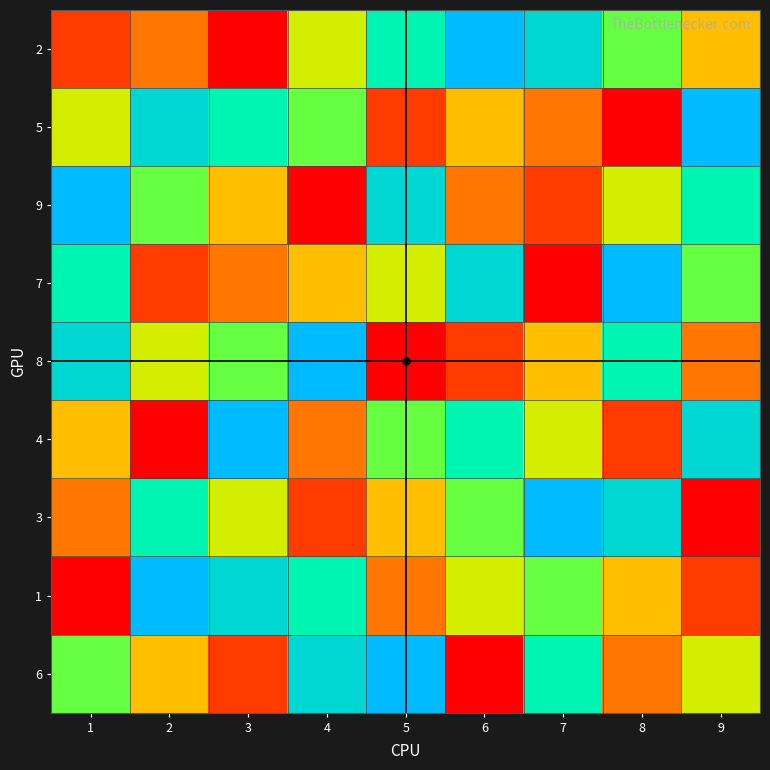

Reading left to right, transcribe all the data shown in this chart.

2: 1=2	2=3	3=1	4=5	5=7	6=9	7=8	8=6	9=4
5: 1=5	2=8	3=7	4=6	5=2	6=4	7=3	8=1	9=9
9: 1=9	2=6	3=4	4=1	5=8	6=3	7=2	8=5	9=7
7: 1=7	2=2	3=3	4=4	5=5	6=8	7=1	8=9	9=6
8: 1=8	2=5	3=6	4=9	5=1	6=2	7=4	8=7	9=3
4: 1=4	2=1	3=9	4=3	5=6	6=7	7=5	8=2	9=8
3: 1=3	2=7	3=5	4=2	5=4	6=6	7=9	8=8	9=1
1: 1=1	2=9	3=8	4=7	5=3	6=5	7=6	8=4	9=2
6: 1=6	2=4	3=2	4=8	5=9	6=1	7=7	8=3	9=5